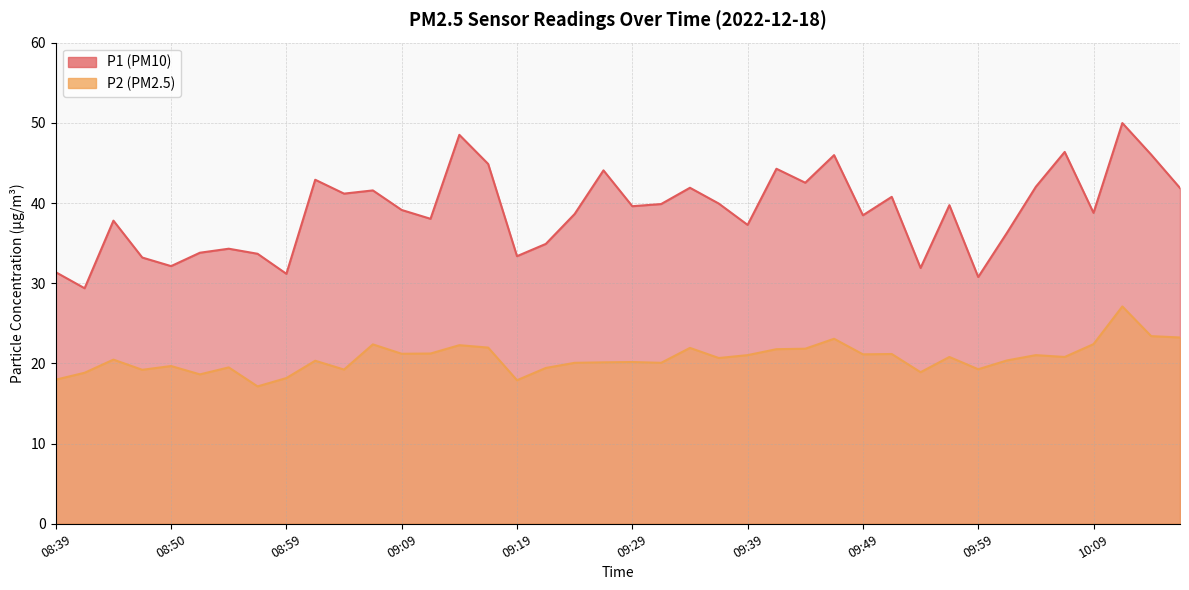

What are all the series names shown in the legend?

P1, P2